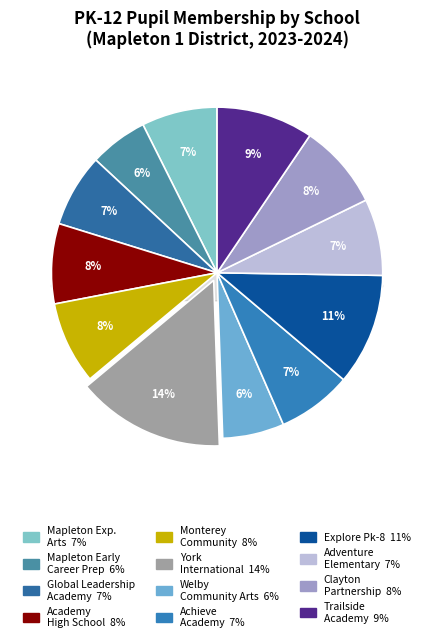

Does Global Leadership Academy represent more than half of the total?

No